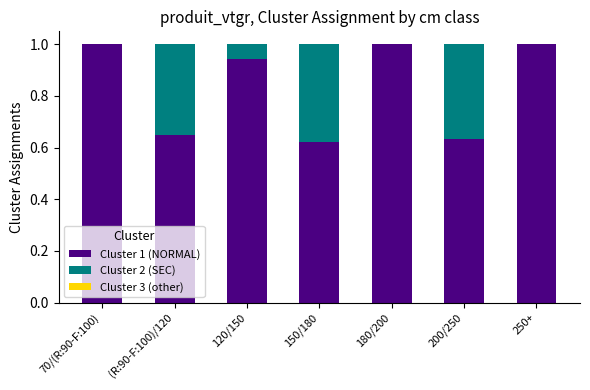

What is the total value across all series at 70/(R:90-F:100)?

1.0